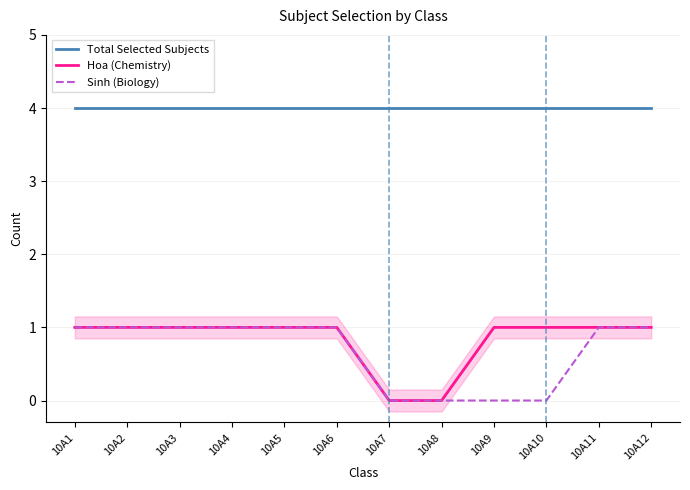

Reading left to right, extract all data points from this chart.

Total Selected Subjects: 10A1=4	10A2=4	10A3=4	10A4=4	10A5=4	10A6=4	10A7=4	10A8=4	10A9=4	10A10=4	10A11=4	10A12=4
Hoa (Chemistry): 10A1=1	10A2=1	10A3=1	10A4=1	10A5=1	10A6=1	10A7=0	10A8=0	10A9=1	10A10=1	10A11=1	10A12=1
Sinh (Biology): 10A1=1	10A2=1	10A3=1	10A4=1	10A5=1	10A6=1	10A7=0	10A8=0	10A9=0	10A10=0	10A11=1	10A12=1